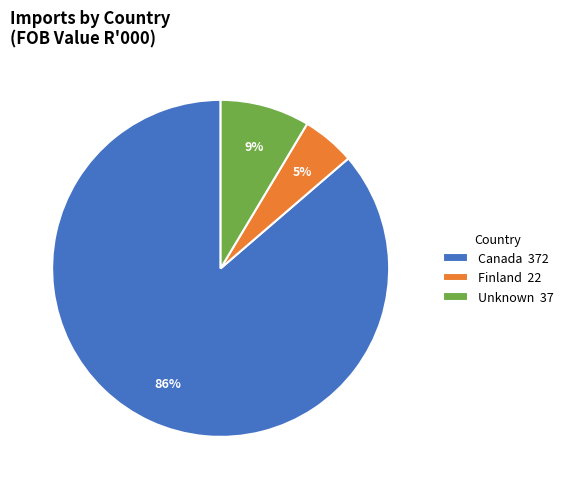

True or false: Unknown 37 accounts for 9% of the total.

True